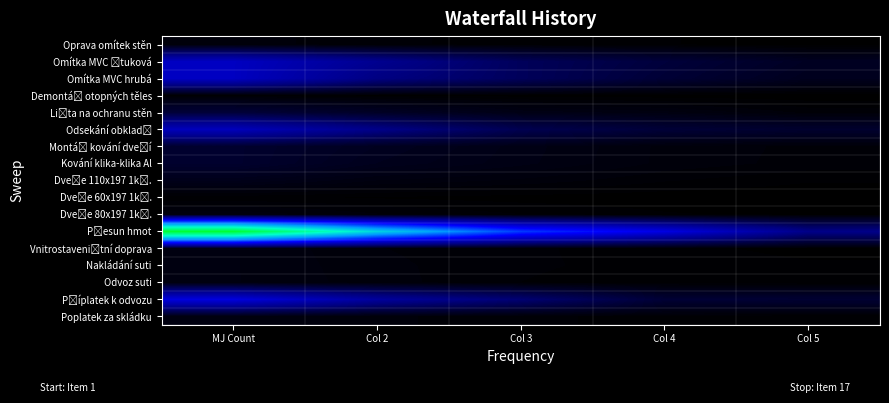

Between Col 5 and Col 3, which is larger?

Col 3